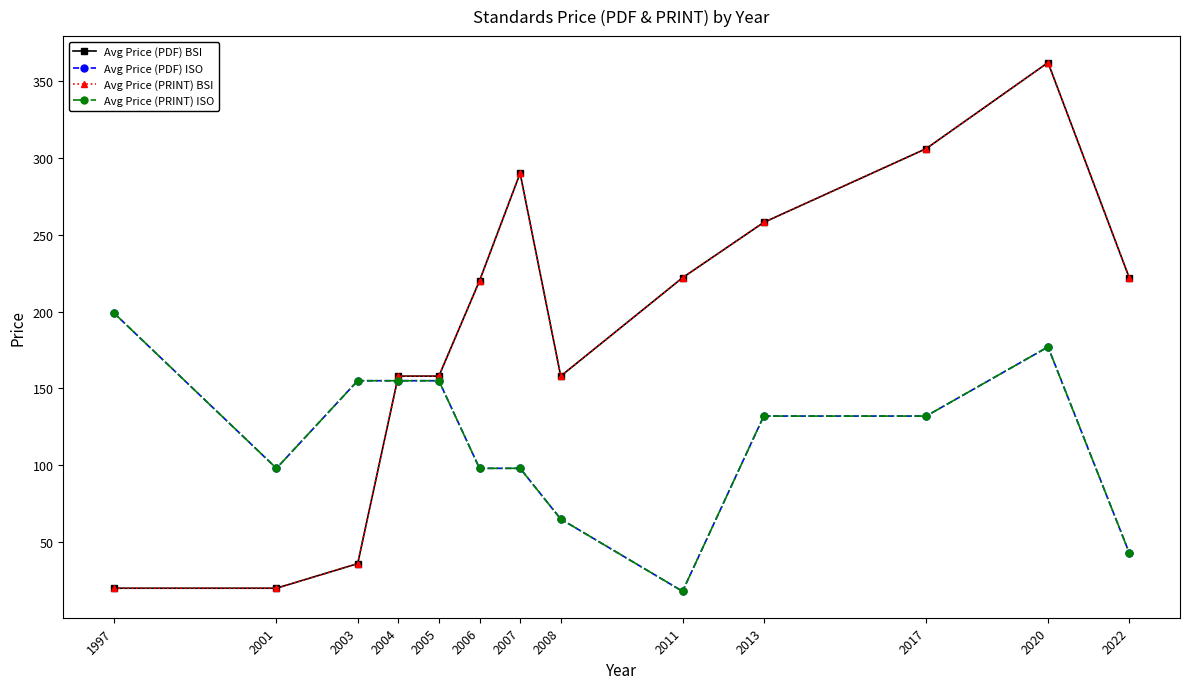

At which label does Avg Price (PRINT) BSI reach its peak?

2020